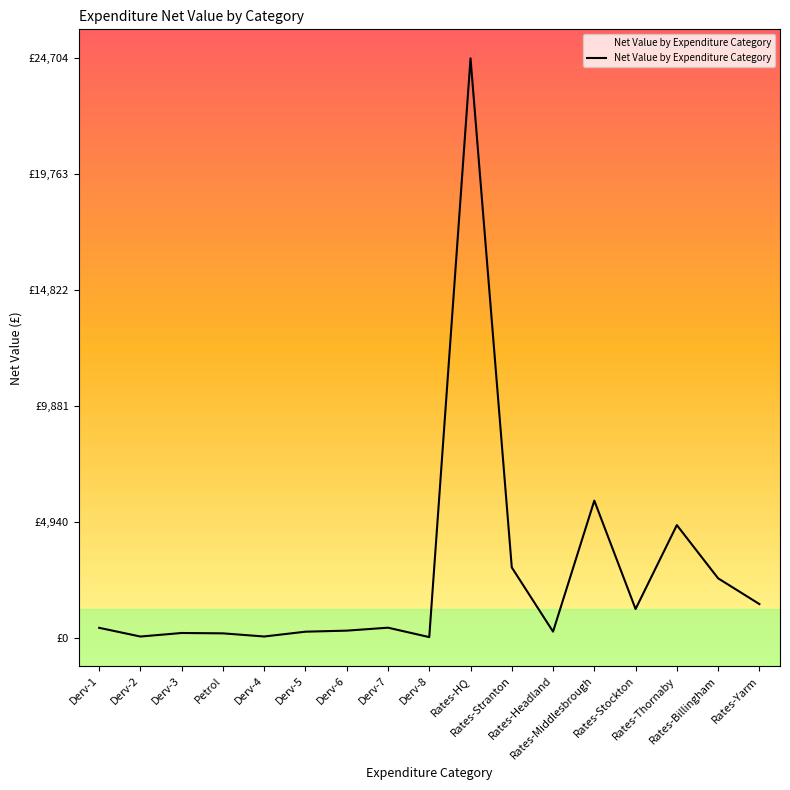

What position from the right is Derv-2?

16